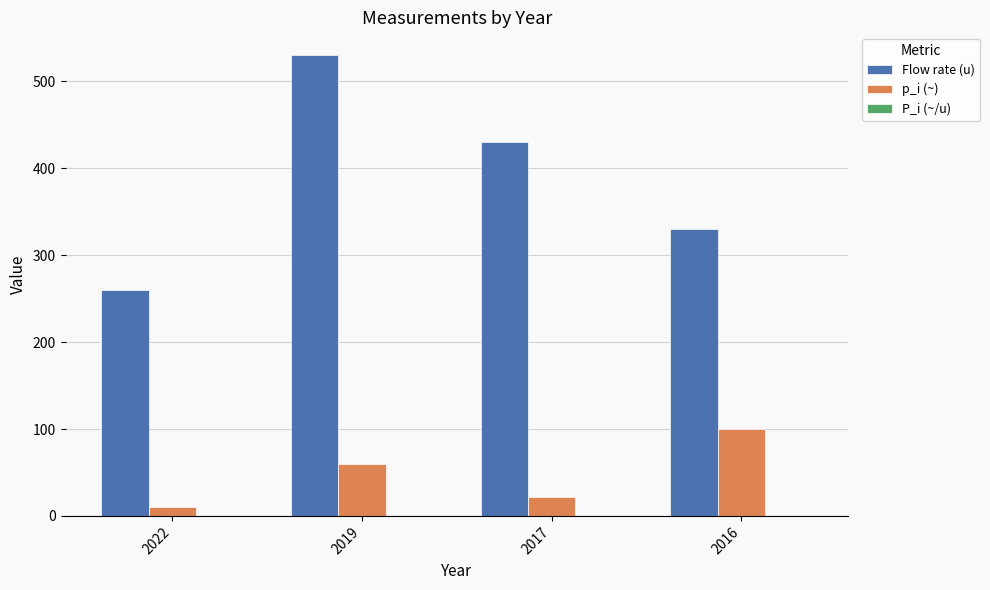

What is the maximum value for p_i (~)?

100.0